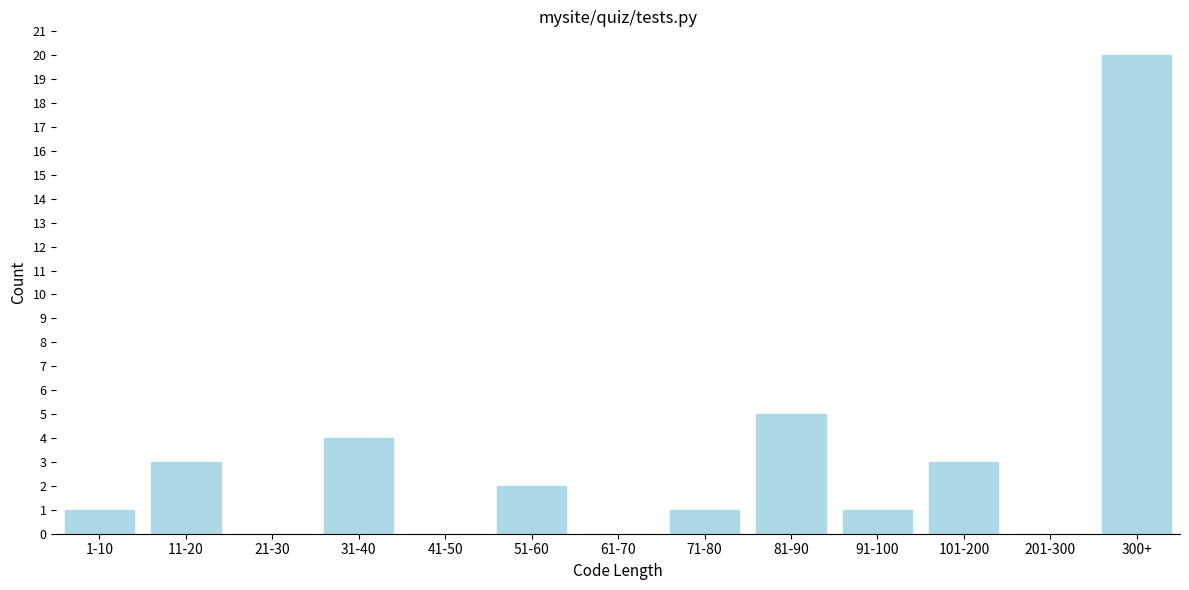

Reading right to left, transcribe all the data shown in this chart.

300+=20	201-300=0	101-200=3	91-100=1	81-90=5	71-80=1	61-70=0	51-60=2	41-50=0	31-40=4	21-30=0	11-20=3	1-10=1